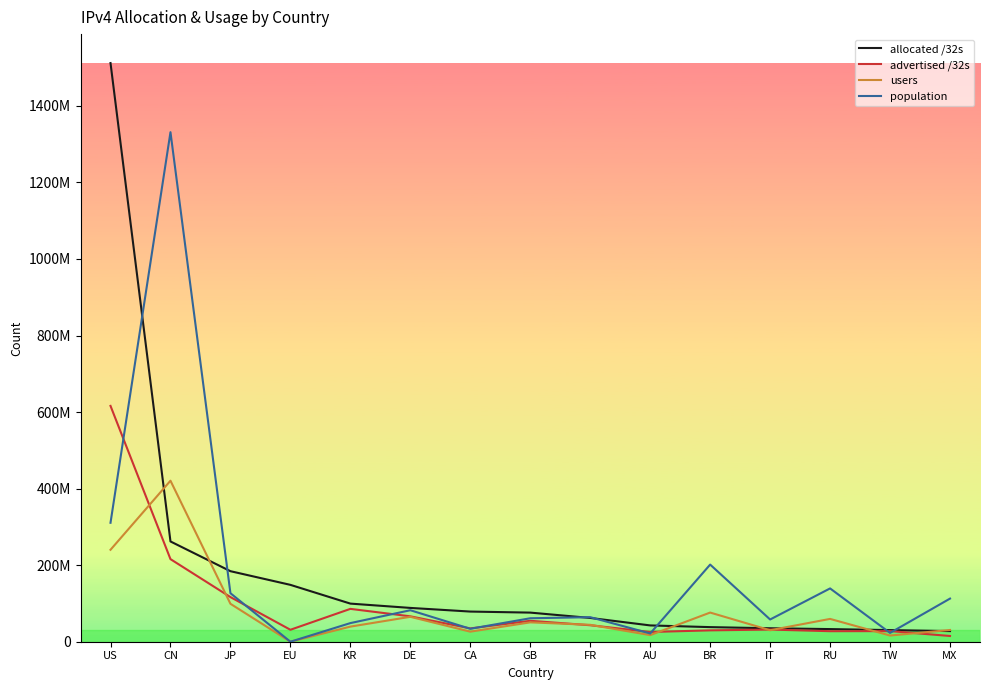

Does the chart have visible grid lines?

No